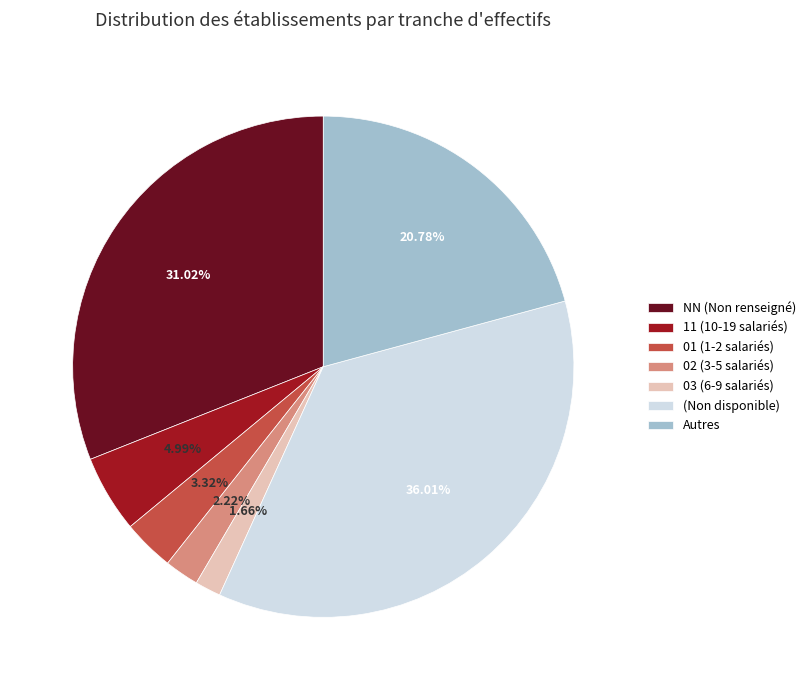

Count the number of slices in the pie.

7